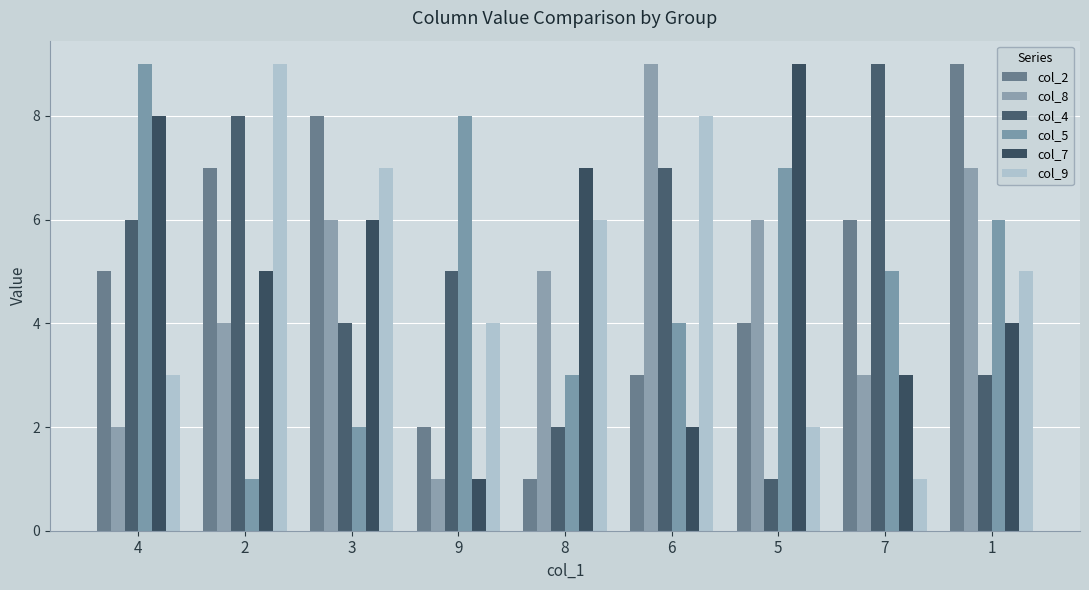

Rank the series by their maximum value, from highest to lowest.

col_2, col_8, col_4, col_5, col_7, col_9